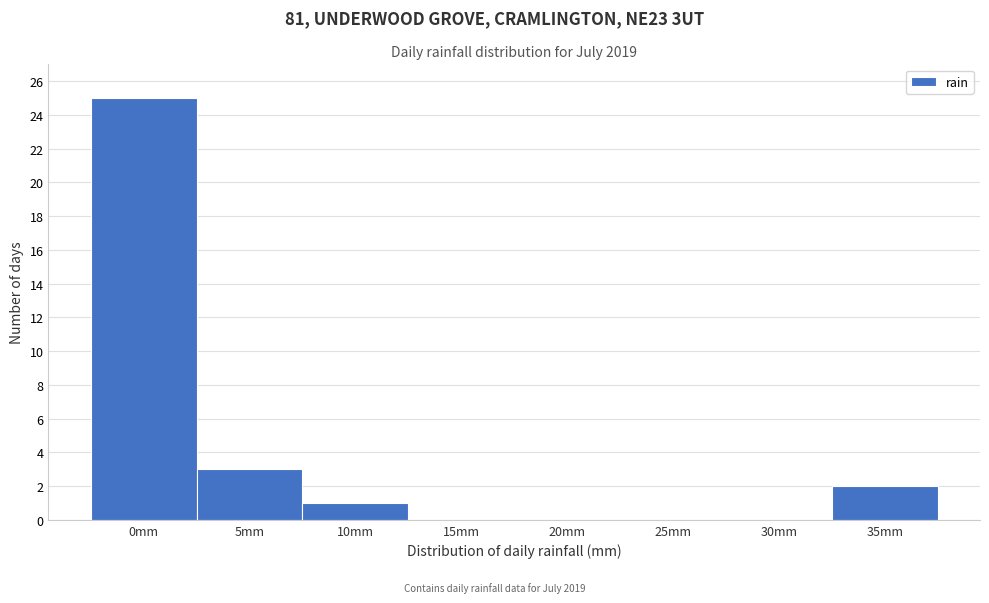

Reading left to right, extract all data points from this chart.

0mm=25	5mm=3	10mm=1	15mm=0	20mm=0	25mm=0	30mm=0	35mm=2